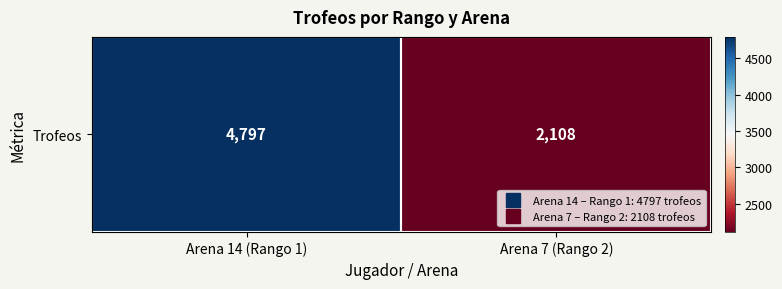

Rank the categories by value from lowest to highest.

Arena 7 (Rango 2), Arena 14 (Rango 1)